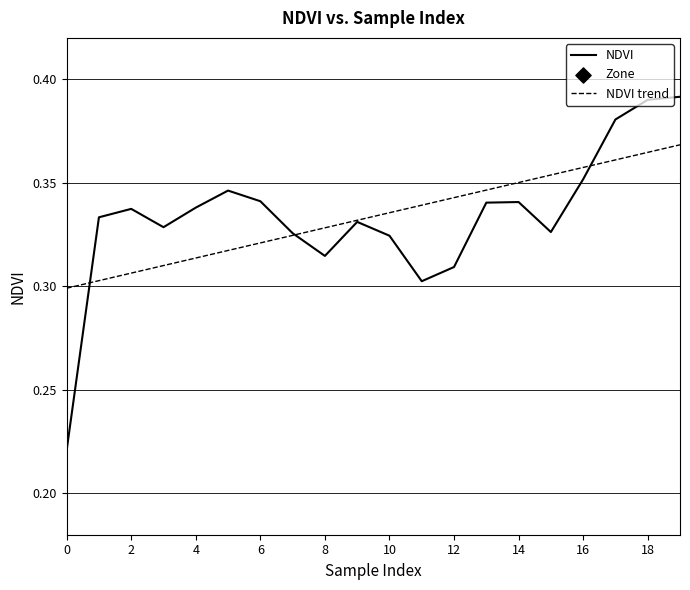

At which category is the sum across all series the highest?

19